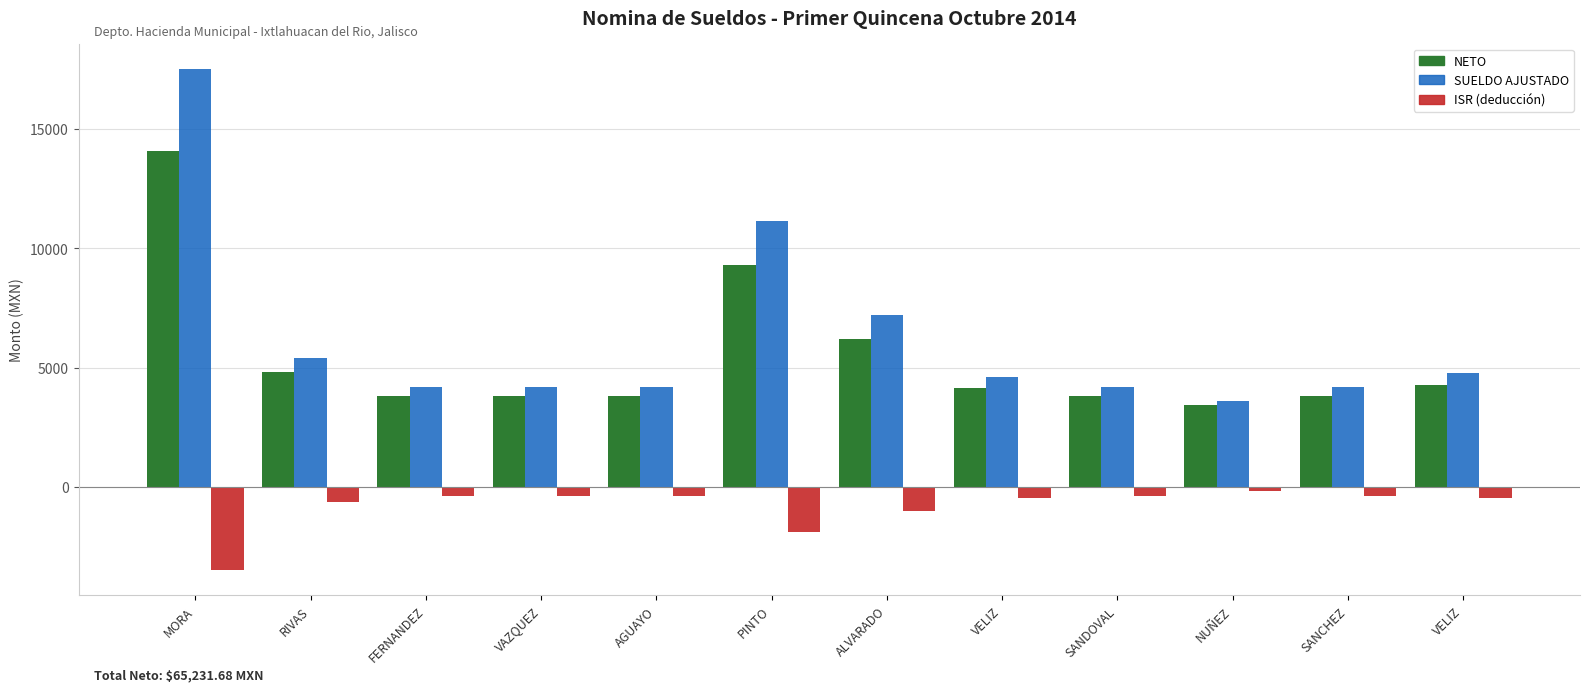

How many bars are there in each group?

3